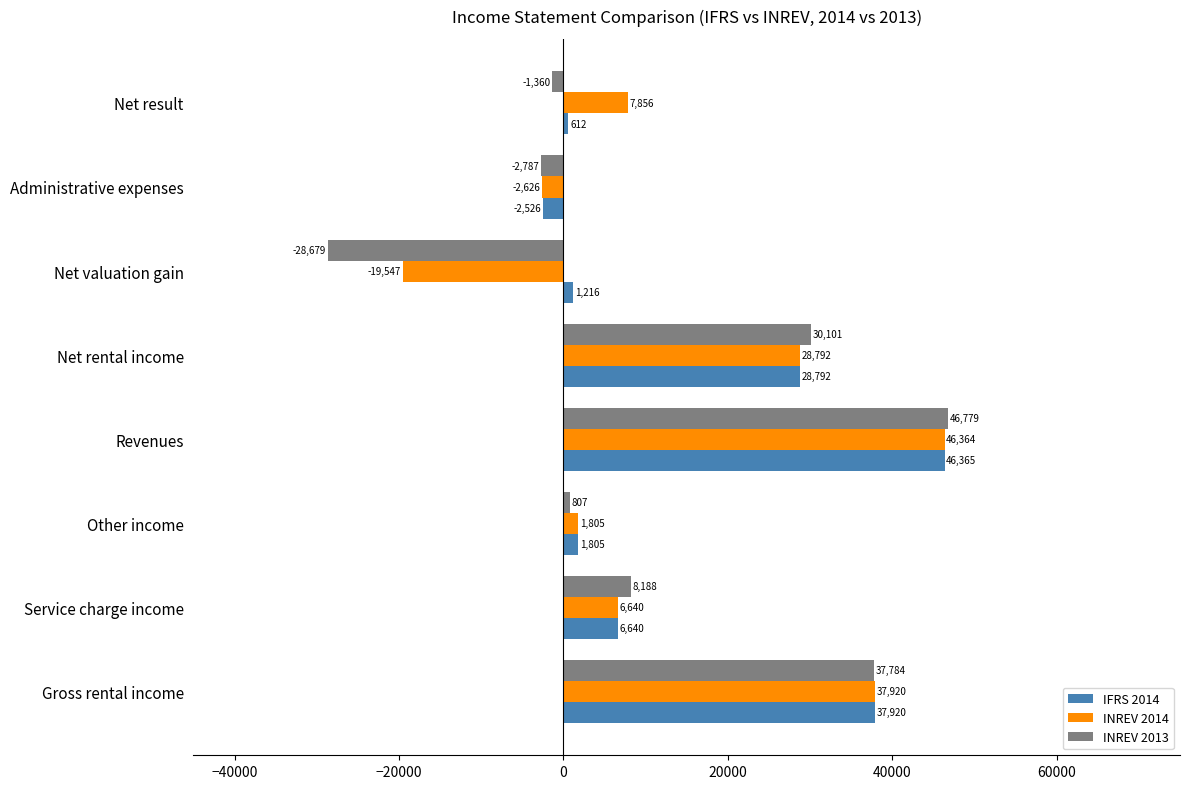

What is the sum of the INREV 2013 values at Revenues and Net valuation gain?

18100.0